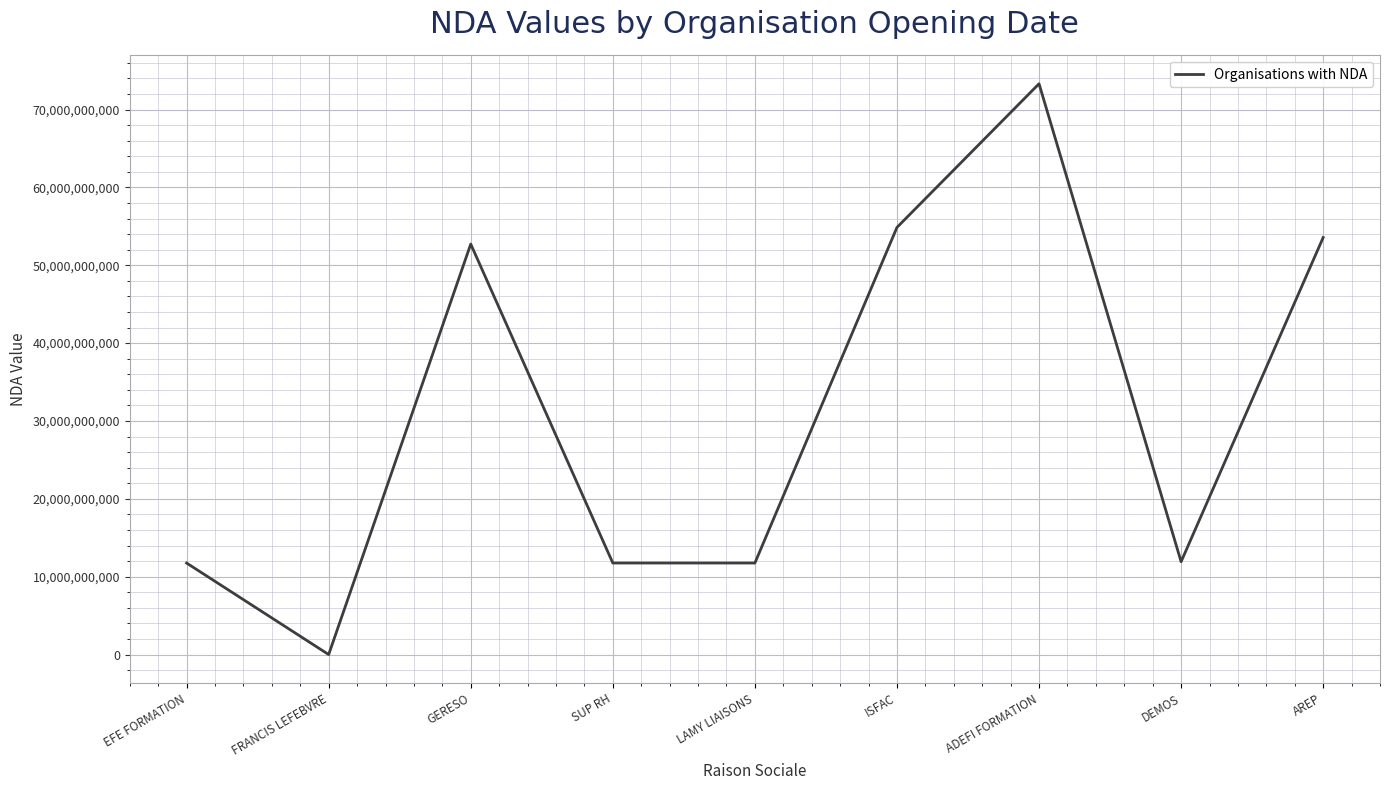

Is it true that the value at ISFAC is 37513358162?

False